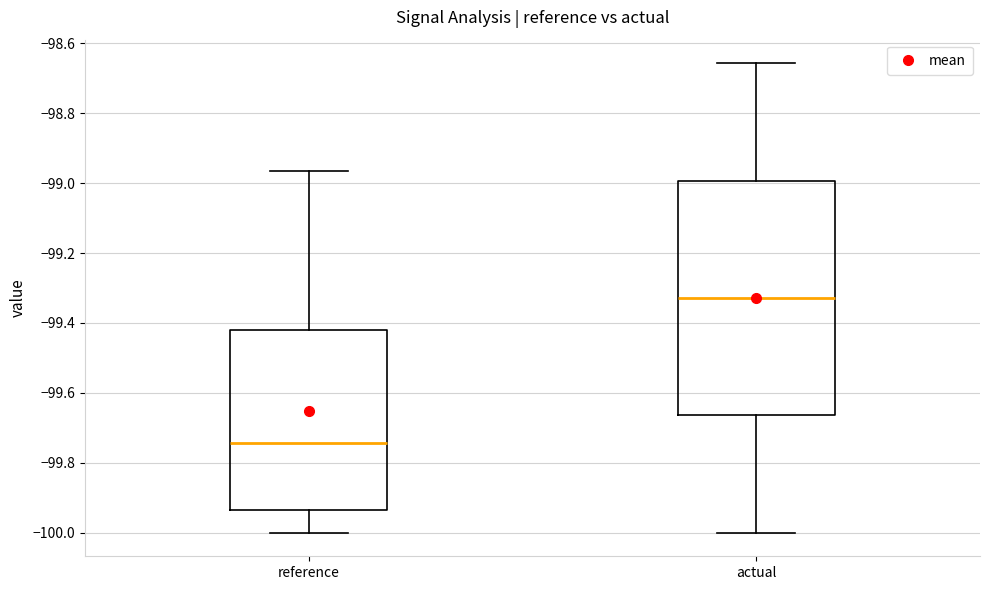

Reading left to right, transcribe this box plot: for each box, give where its median line is, the range the box spans, and where its two whiskers end, as read against the y-axis. The values are not printed on the chart, so give them approximately, as read against the axis.

reference: median -99.74, box -99.94 to -99.42, whiskers -100.00 to -98.96
actual: median -99.32, box -99.66 to -99.00, whiskers -100.00 to -98.66